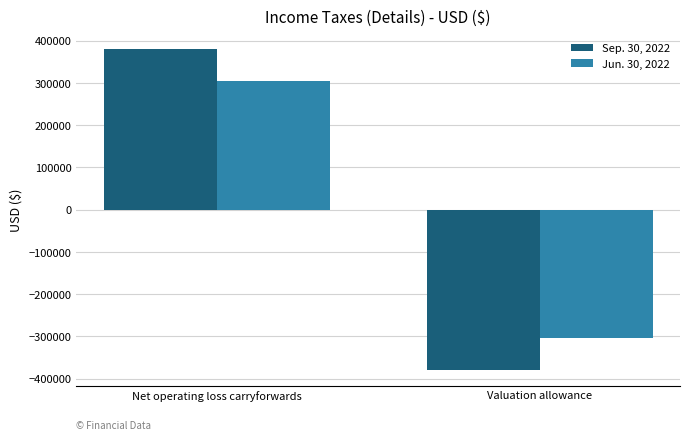

The Sep. 30, 2022 series shows -379133 at Valuation allowance. True or false?

True